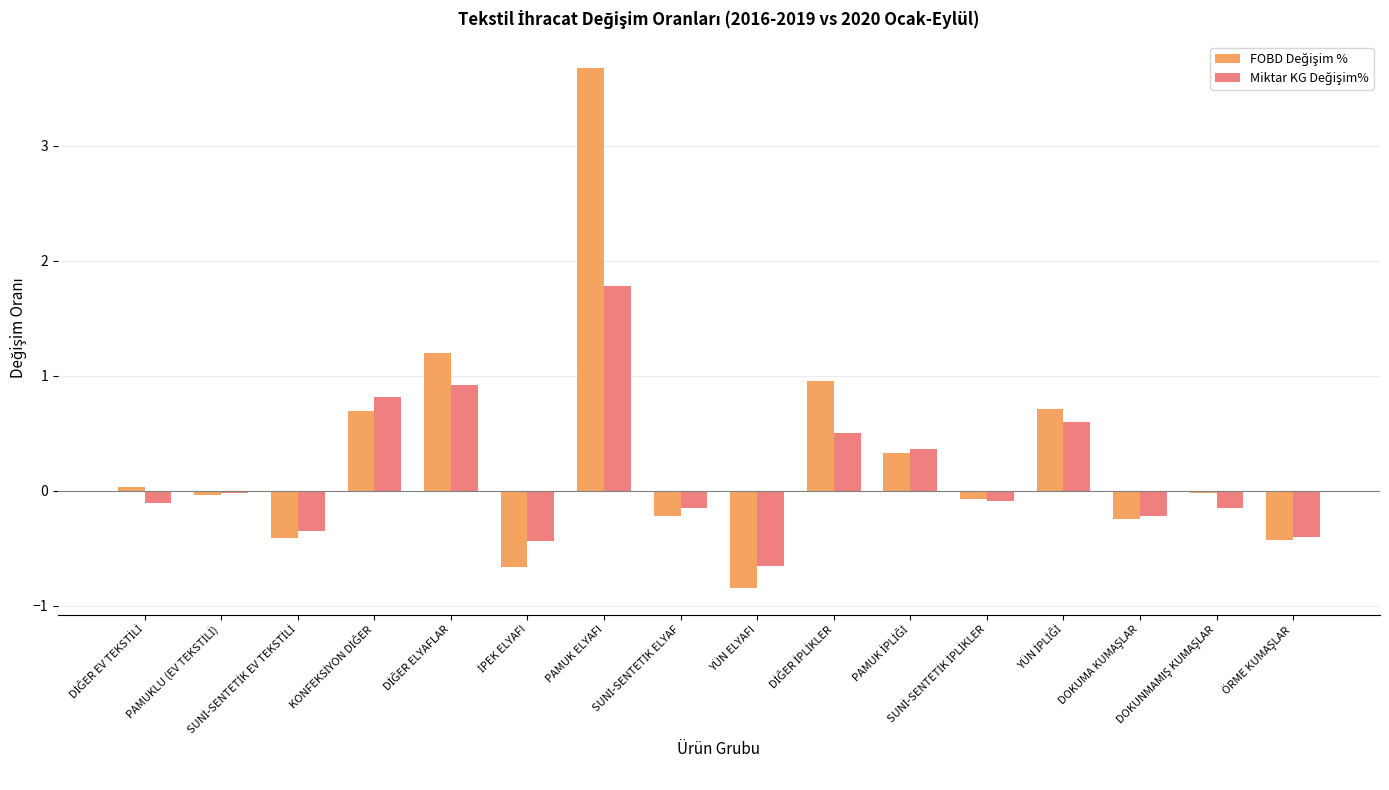

What is the maximum value shown in the chart?

3.7